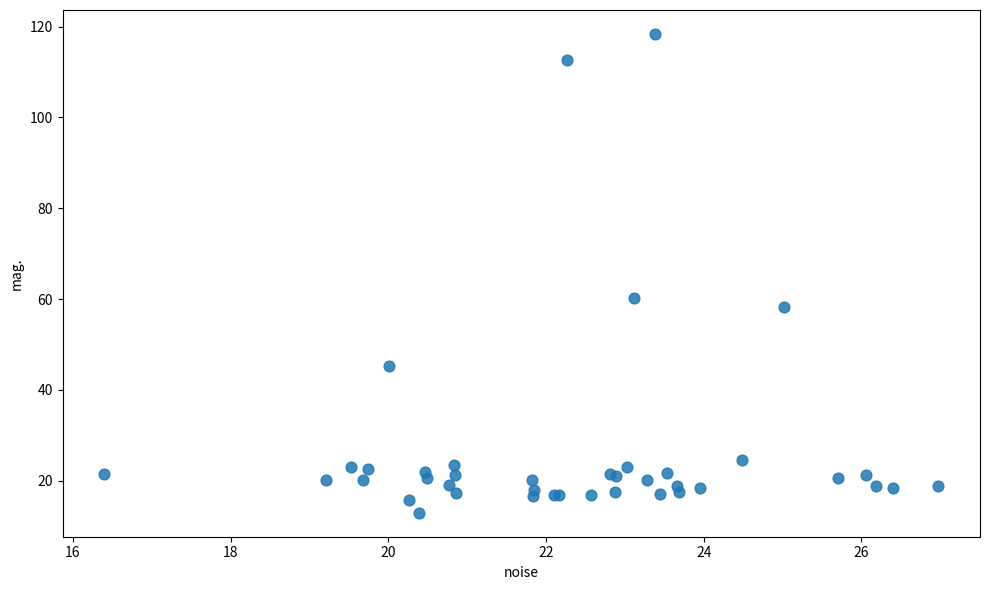

What Y value in the scatter plot is closest to 65?

60.3